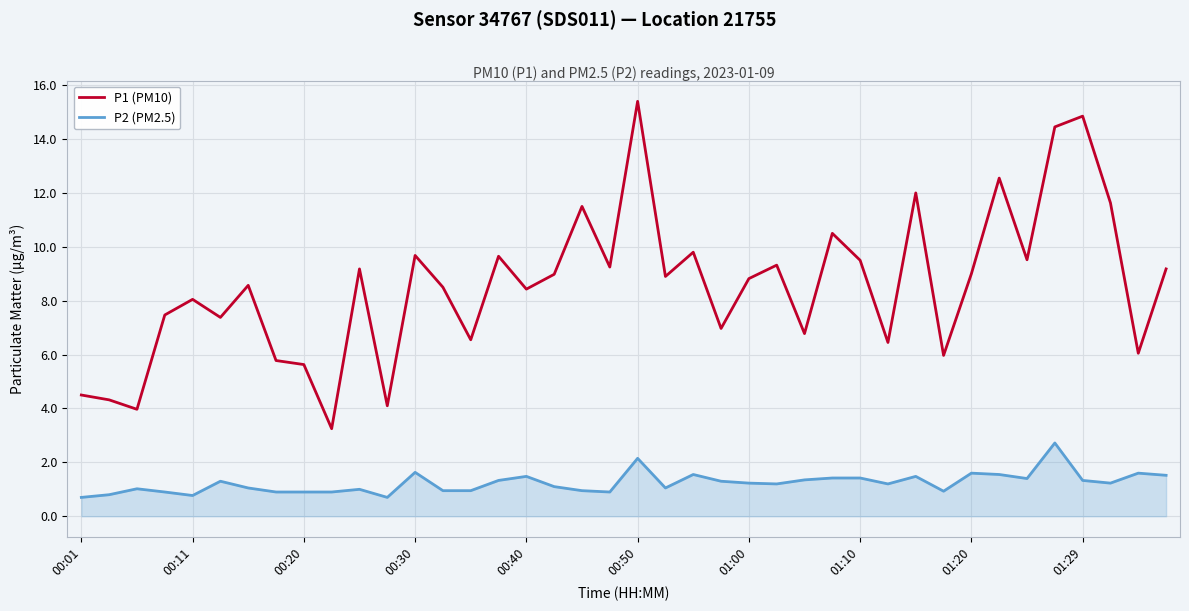

True or false: P2 (PM2.5) and P1 (PM10) cross at least once.

False